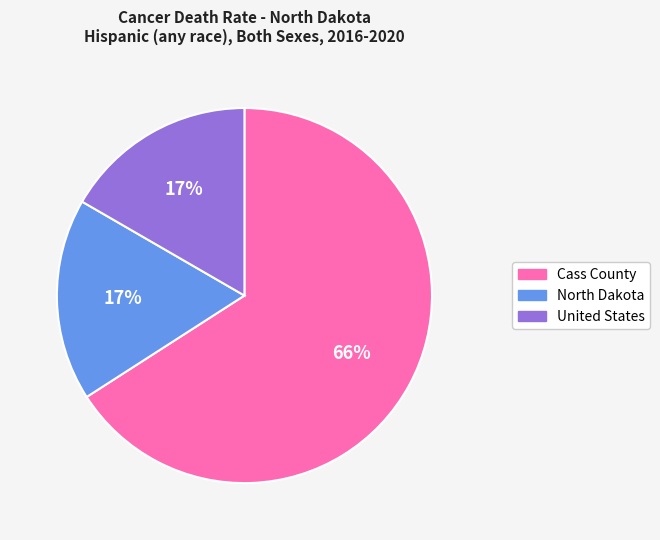

What is the largest slice in the pie chart?

Cass County